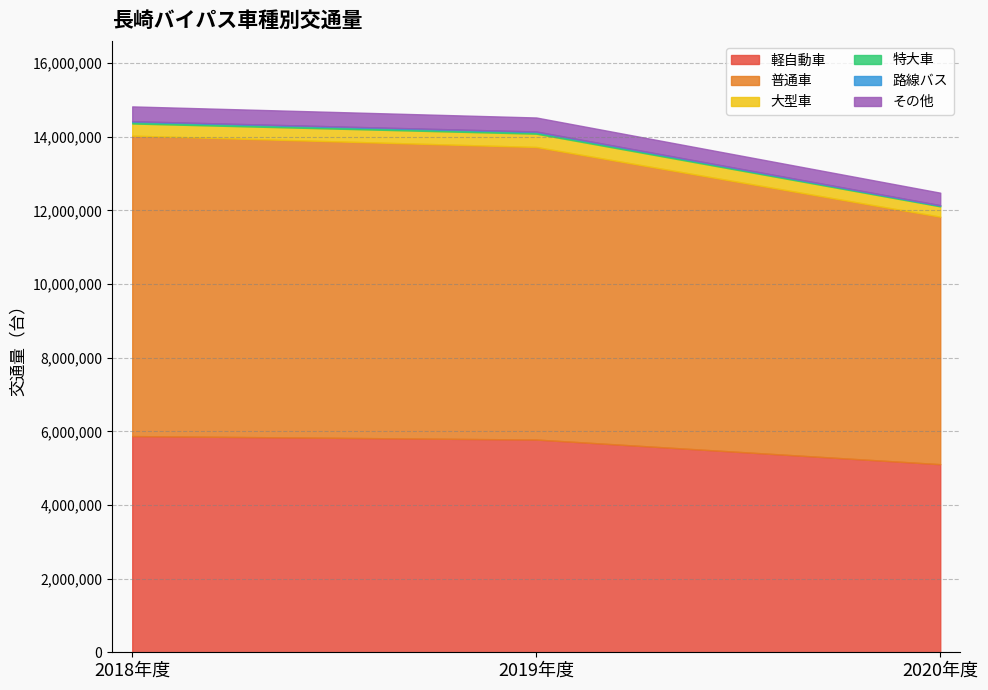

True or false: 普通車 has a value of 9353959 at 2020年度.

False